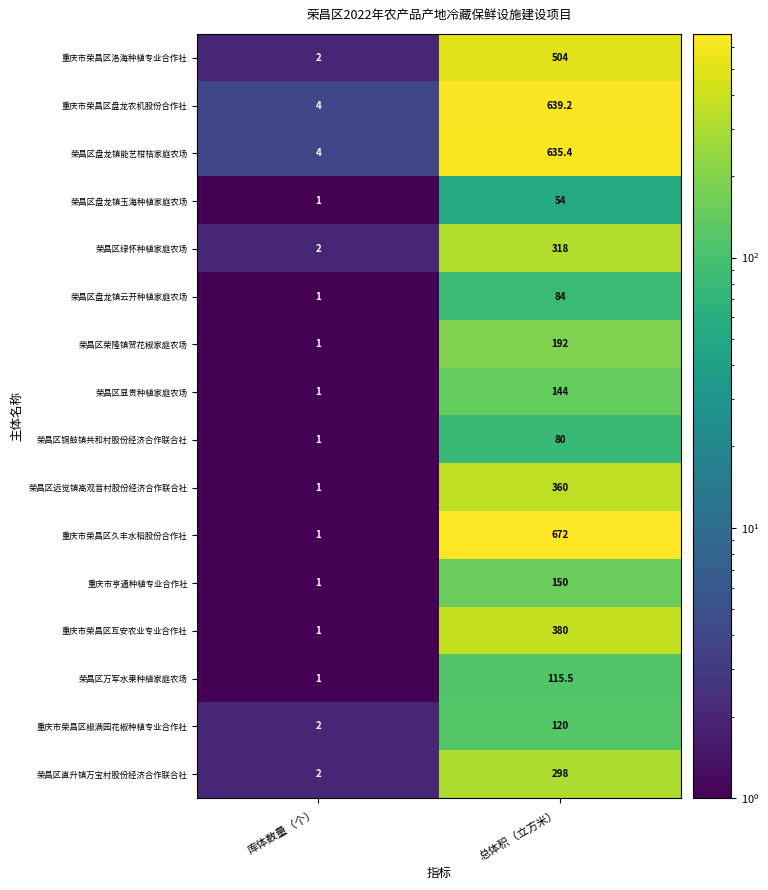

The value of 重庆市荣昌区盘龙农机股份合作社 at 总体积（立方米） is 1052.8. True or false?

False